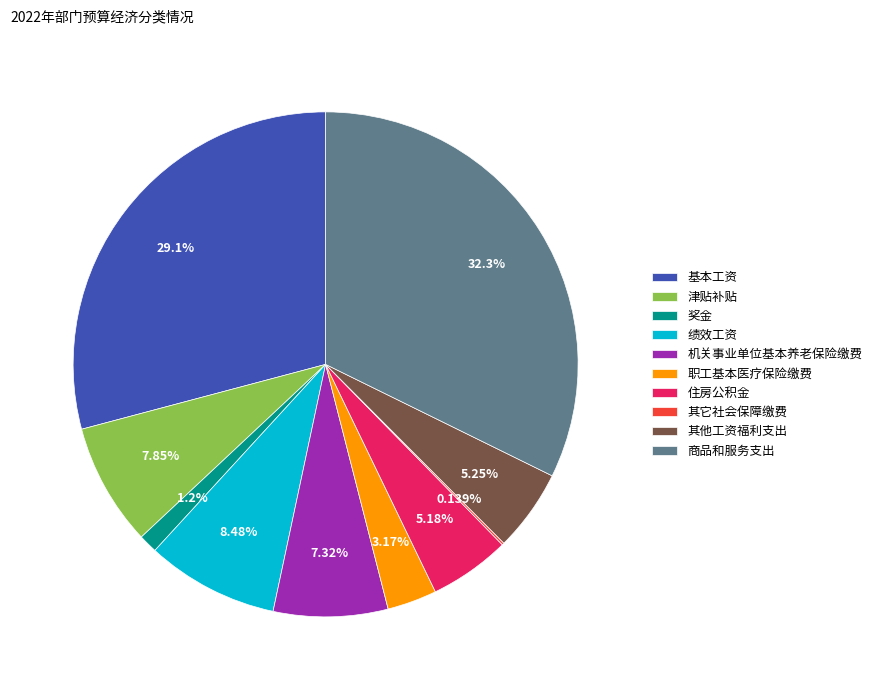

Combined, do 职工基本医疗保险缴费 and 基本工资 account for over 50%?

No